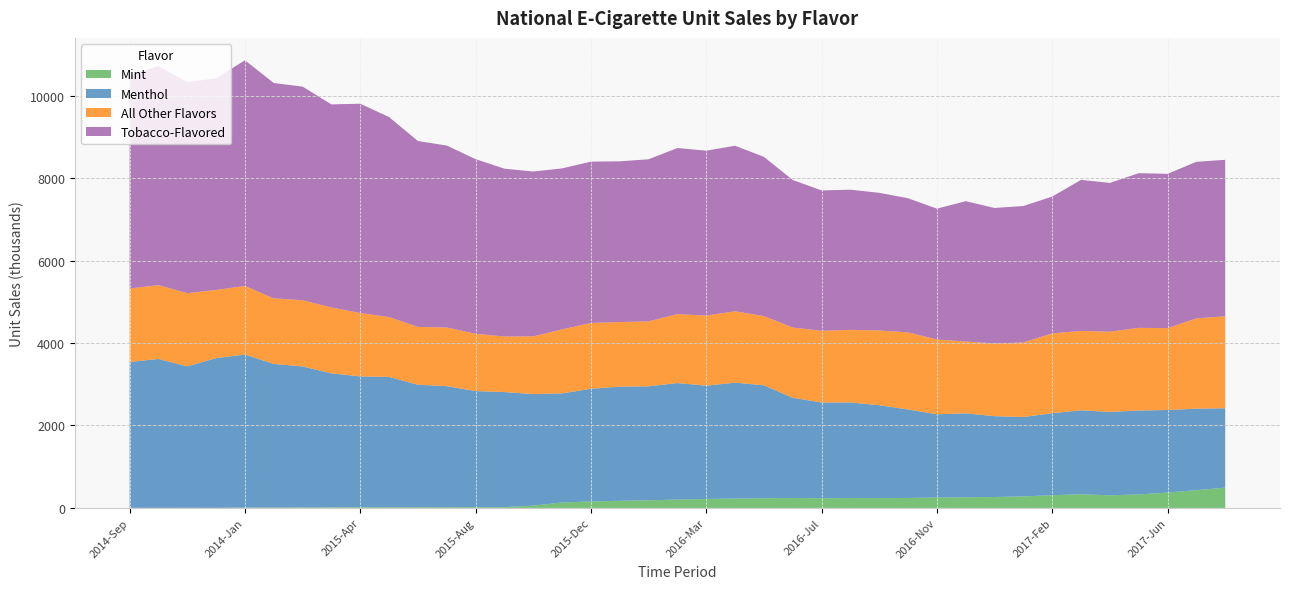

Reading left to right, extract all data points from this chart.

Mint: 1.8	1.4	1.8	1.1	7.7	11.2	12.7	13.3	15.7	17.1	17.0	15.8	17.7	18.8	55.5	132.2	157.1	172.8	185.1	201.5	217.3	226.5	234.0	241.1	233.9	240.9	237.1	241.6	251.9	258.6	264.8	278.9	308.2	332.9	305.4	326.9	373.0	429.8	492.8
Menthol: 3537.5	3611.2	3430.6	3632.6	3711.1	3481.3	3418.5	3250.7	3173.7	3160.3	2969.5	2937.4	2815.9	2790.8	2706.2	2645.5	2732.2	2767.9	2764.2	2827.2	2747.2	2811.5	2738.8	2430.0	2322.7	2316.6	2253.9	2145.3	2018.8	2036.0	1960.3	1926.0	1989.2	2034.7	2022.0	2035.1	2001.6	1976.9	1924.0
All Other Flavors: 1781.2	1791.0	1775.8	1653.2	1664.8	1589.7	1606.0	1597.2	1537.9	1450.0	1403.7	1423.1	1390.3	1347.7	1399.3	1552.2	1597.5	1567.0	1574.5	1672.0	1700.9	1731.1	1679.3	1704.0	1739.3	1761.0	1813.8	1870.2	1813.0	1741.0	1764.5	1807.8	1935.4	1925.2	1945.9	2005.1	1985.8	2188.8	2232.8
Tobacco-Flavored: 5170.5	5312.4	5116.4	5132.5	5473.0	5222.4	5180.4	4925.3	5075.9	4851.2	4507.6	4412.7	4234.5	4070.0	3997.0	3904.5	3911.9	3898.0	3931.8	4027.7	3998.7	4014.3	3862.1	3577.8	3404.2	3399.4	3337.3	3252.8	3174.3	3403.3	3284.8	3309.8	3318.6	3663.5	3609.0	3751.5	3741.6	3798.8	3792.8